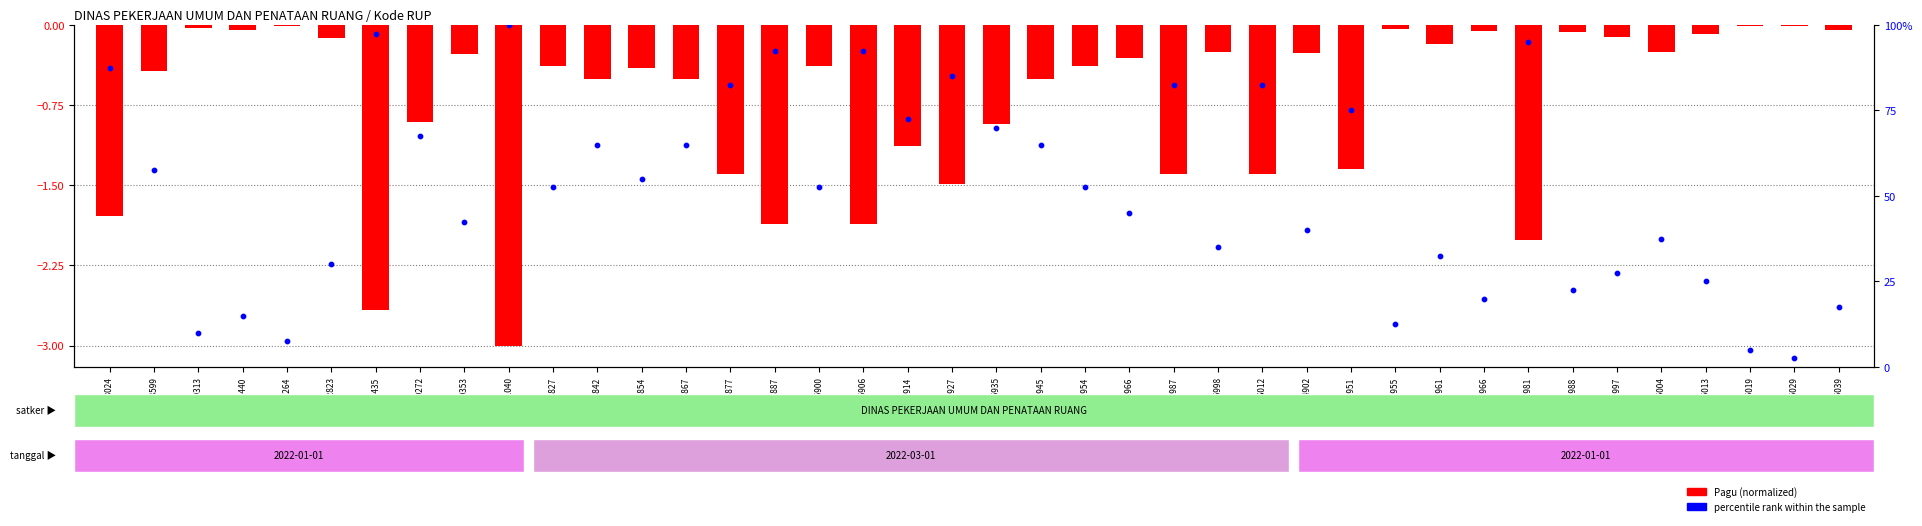

Is the value of percentile rank within the sample at 27931040 greater than the value of Pagu (normalized) at 27908599?

Yes